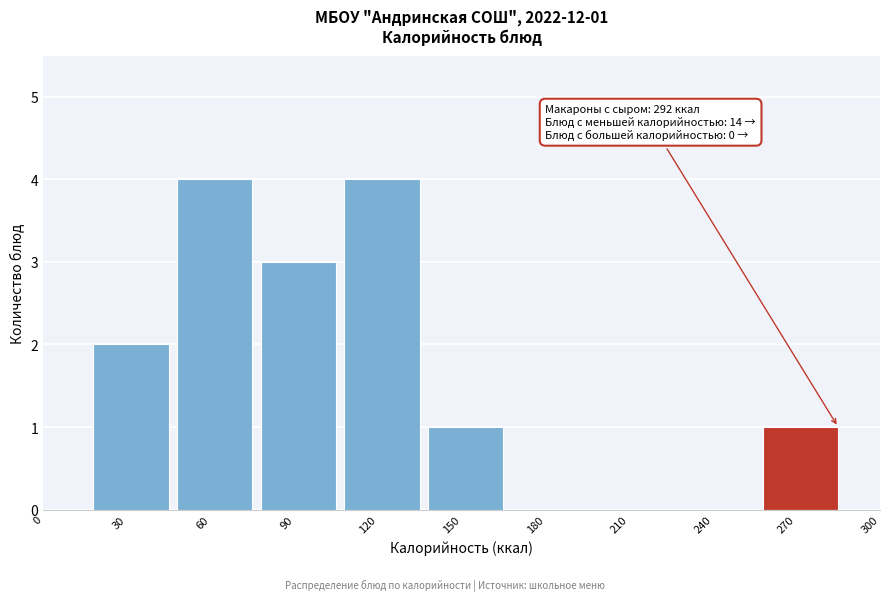

Reading left to right, transcribe all the data shown in this chart.

0=0	30=2	60=4	90=3	120=4	150=1	180=0	210=0	240=0	270=1